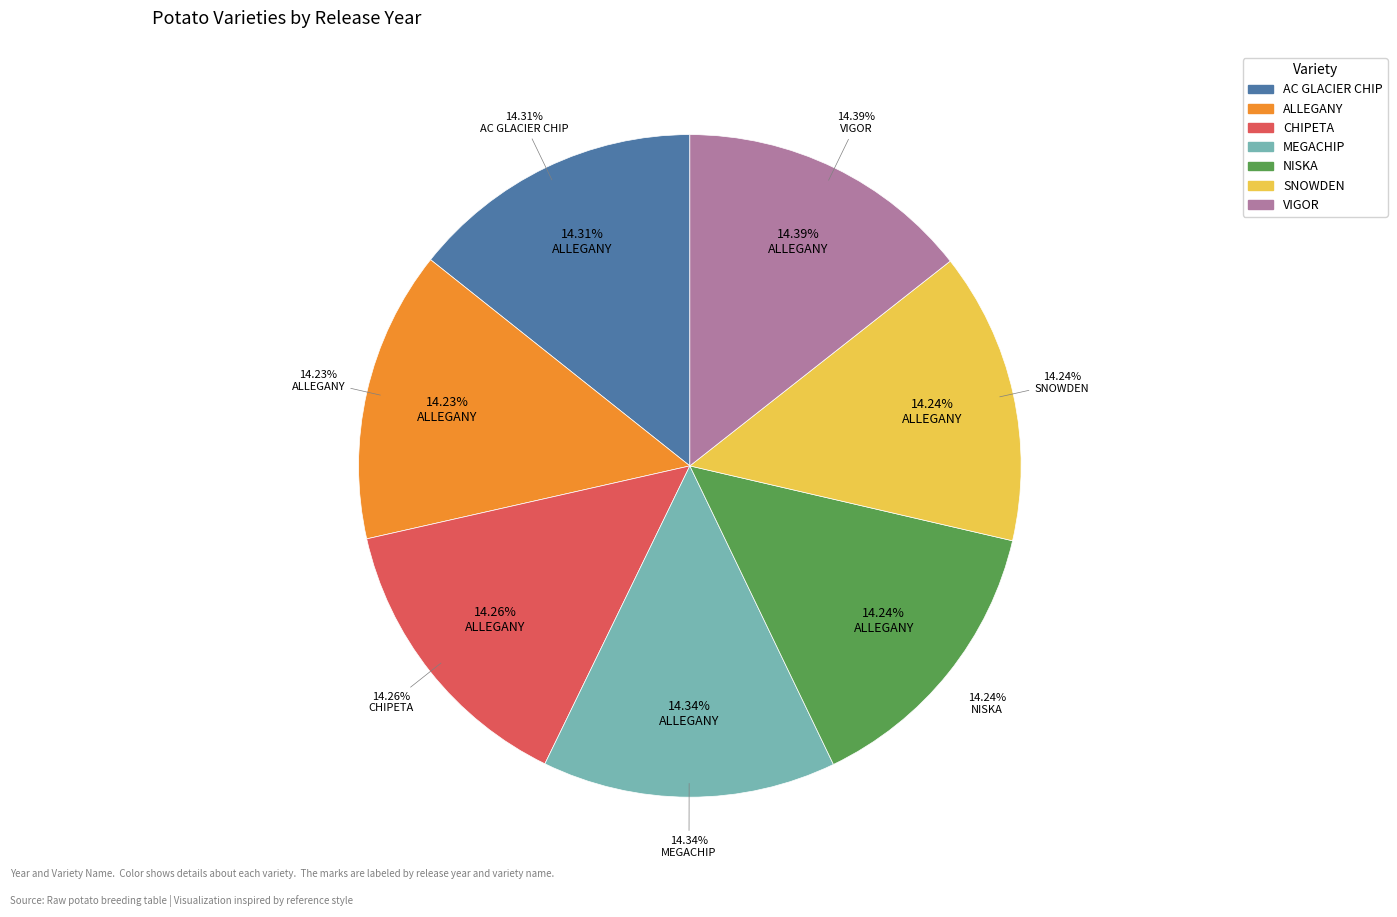

Count the number of slices in the pie.

7